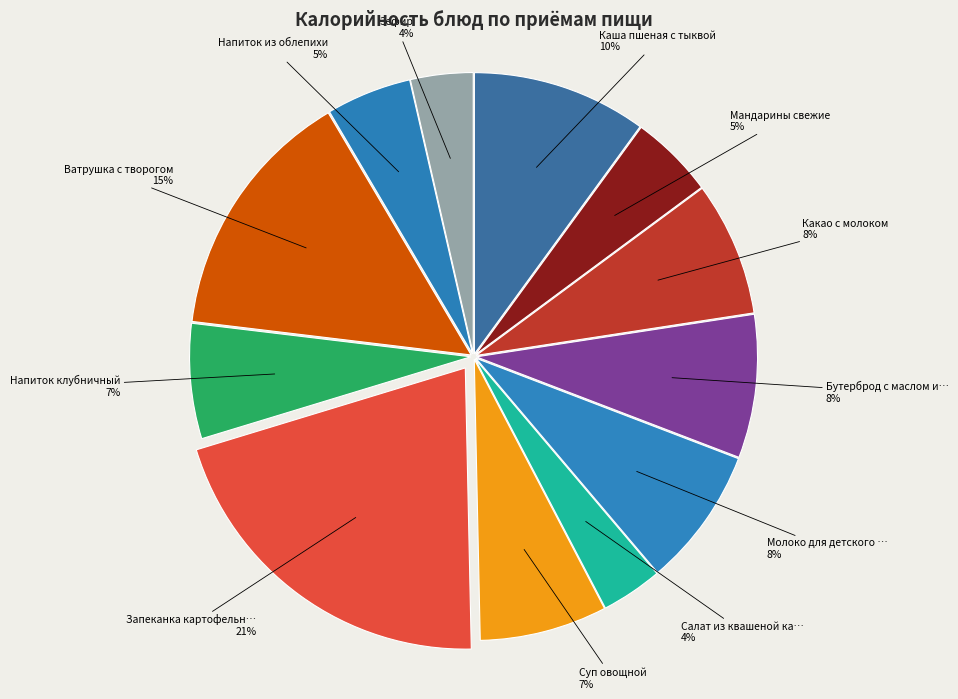

Count the number of slices in the pie.

12